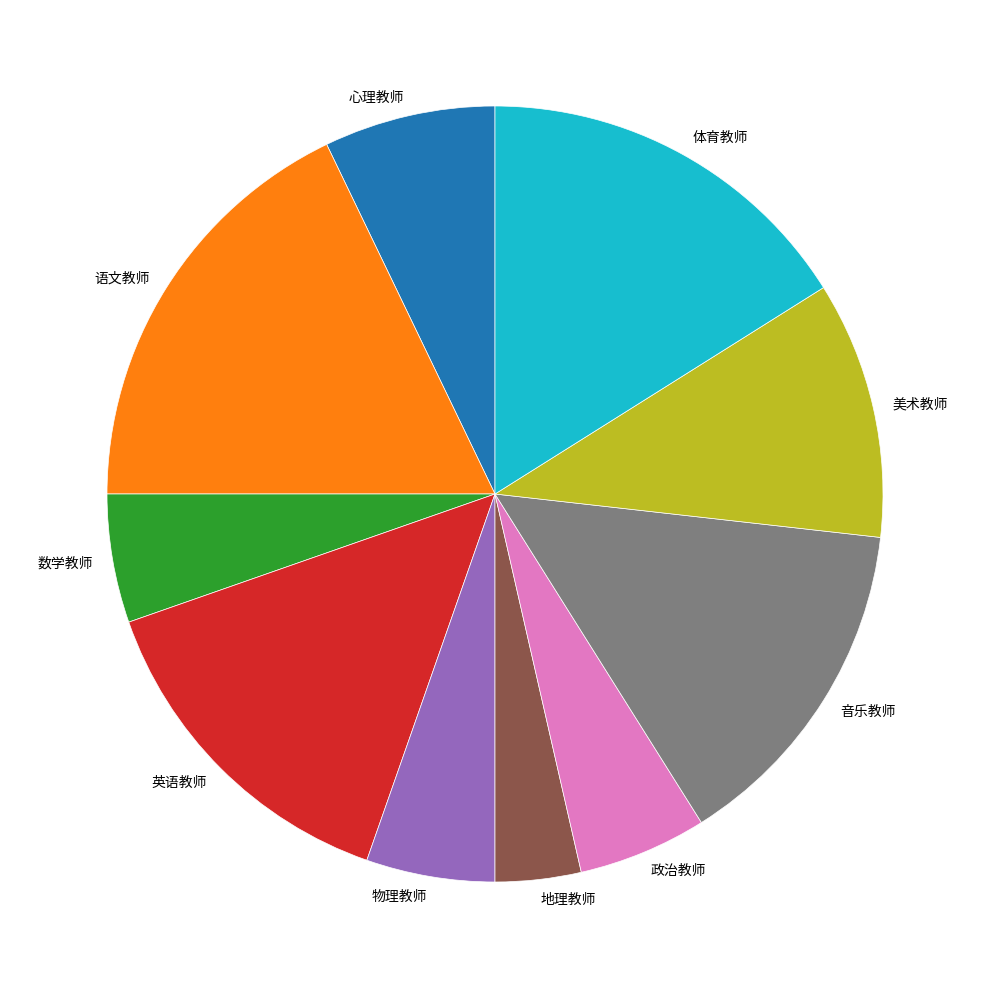

Is it true that 美术教师 is 11% of the pie?

True